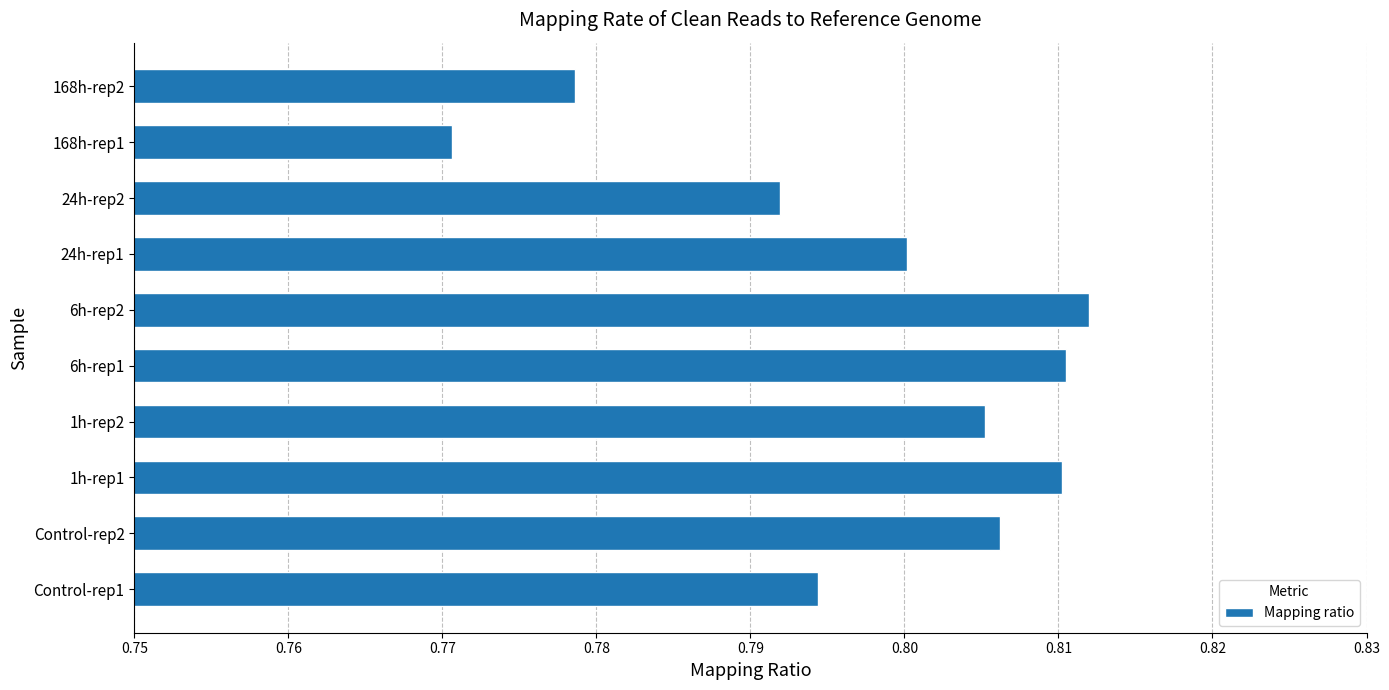

Which has a higher value, Control-rep1 or 6h-rep2?

6h-rep2